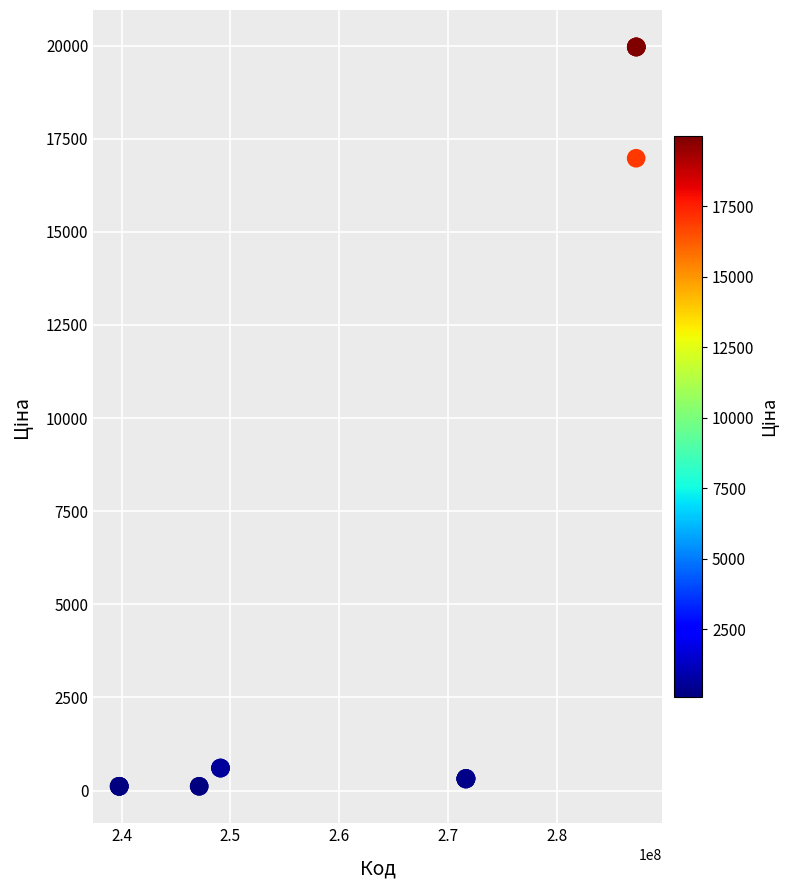

What Y value in the scatter plot is closest to 10039?

16976.3